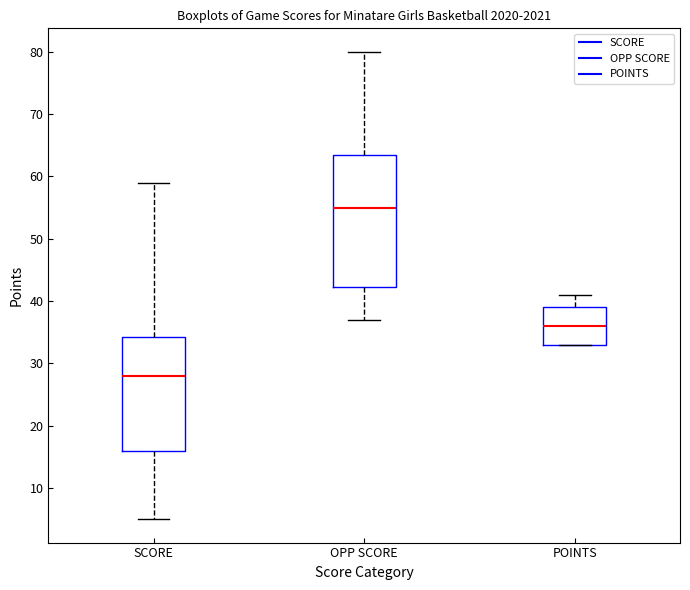

Comparing the boxes themselves (not the whiskers), which one is the tallest?

OPP SCORE